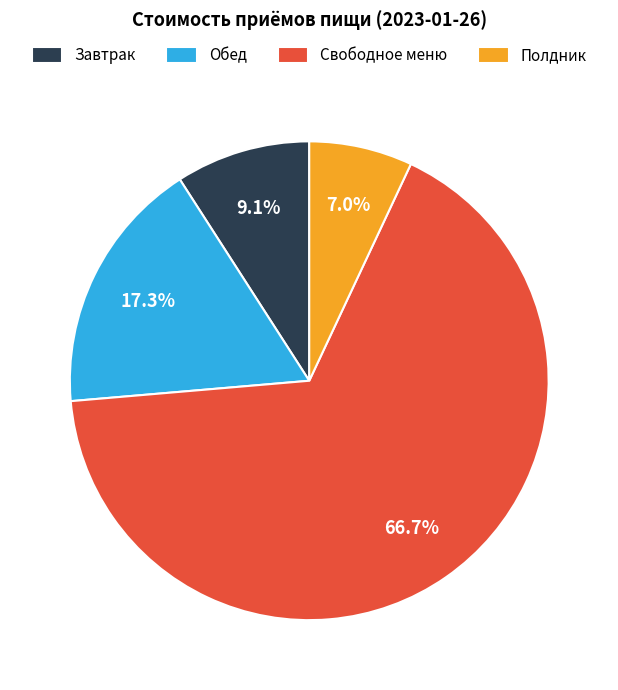

Do Завтрак and Обед together represent more than half of the pie?

No